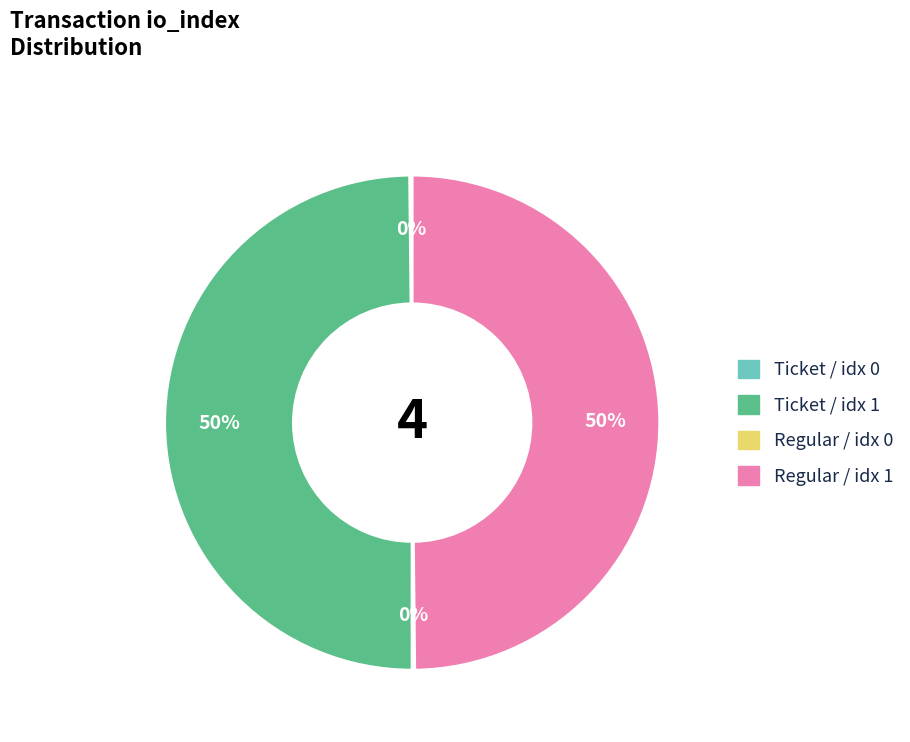

To the nearest percent, what is the difference between the largest and smallest slice percentages?

50%